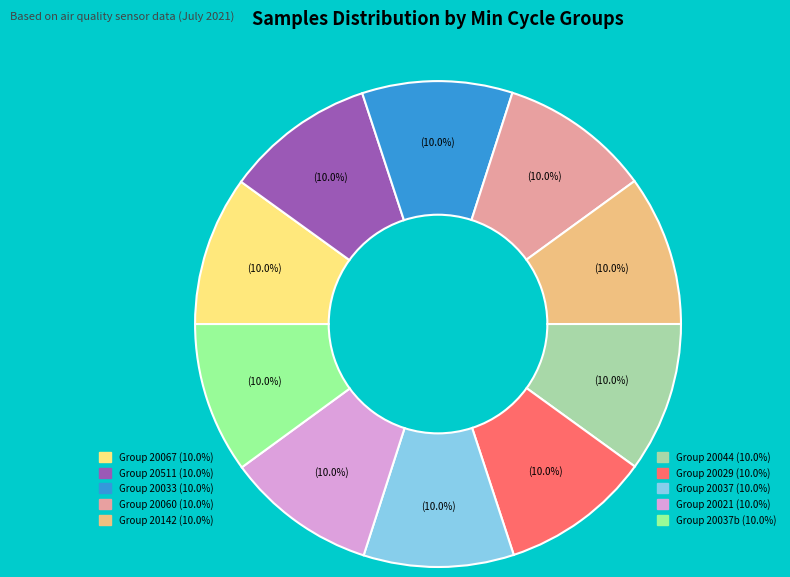

Does any single category account for the majority?

No